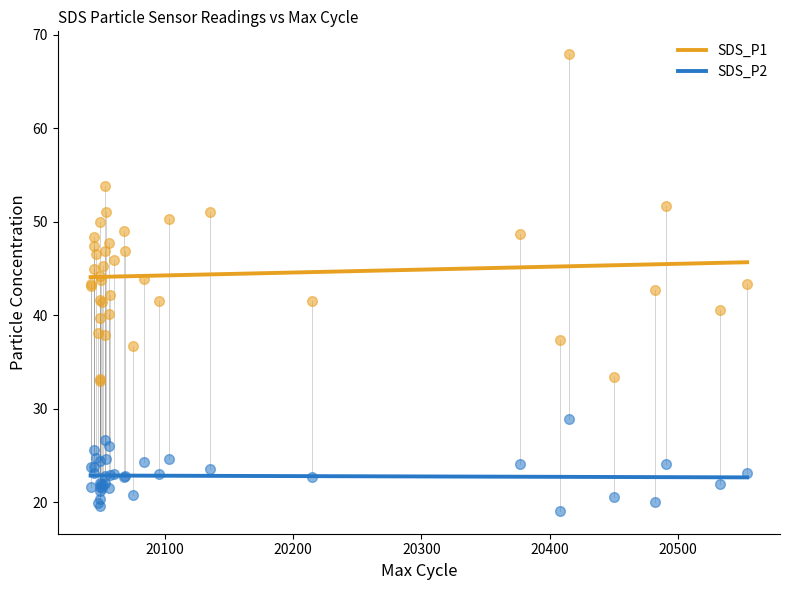

Which series has the largest Y range (max minus min)?

SDS_P1